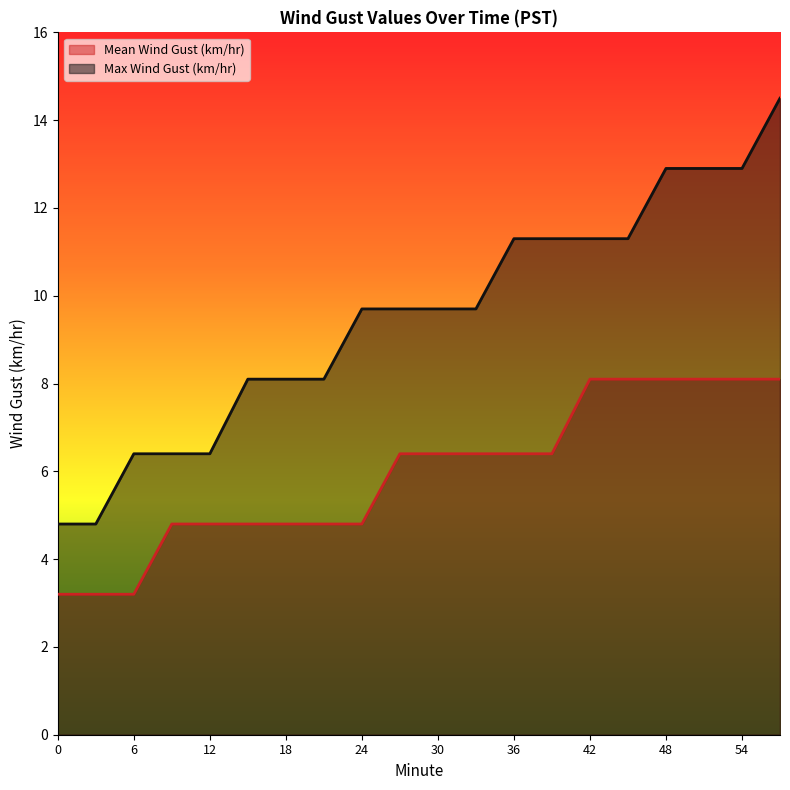

How many values in the Max Wind Gust (km/hr) series are below 9?

8